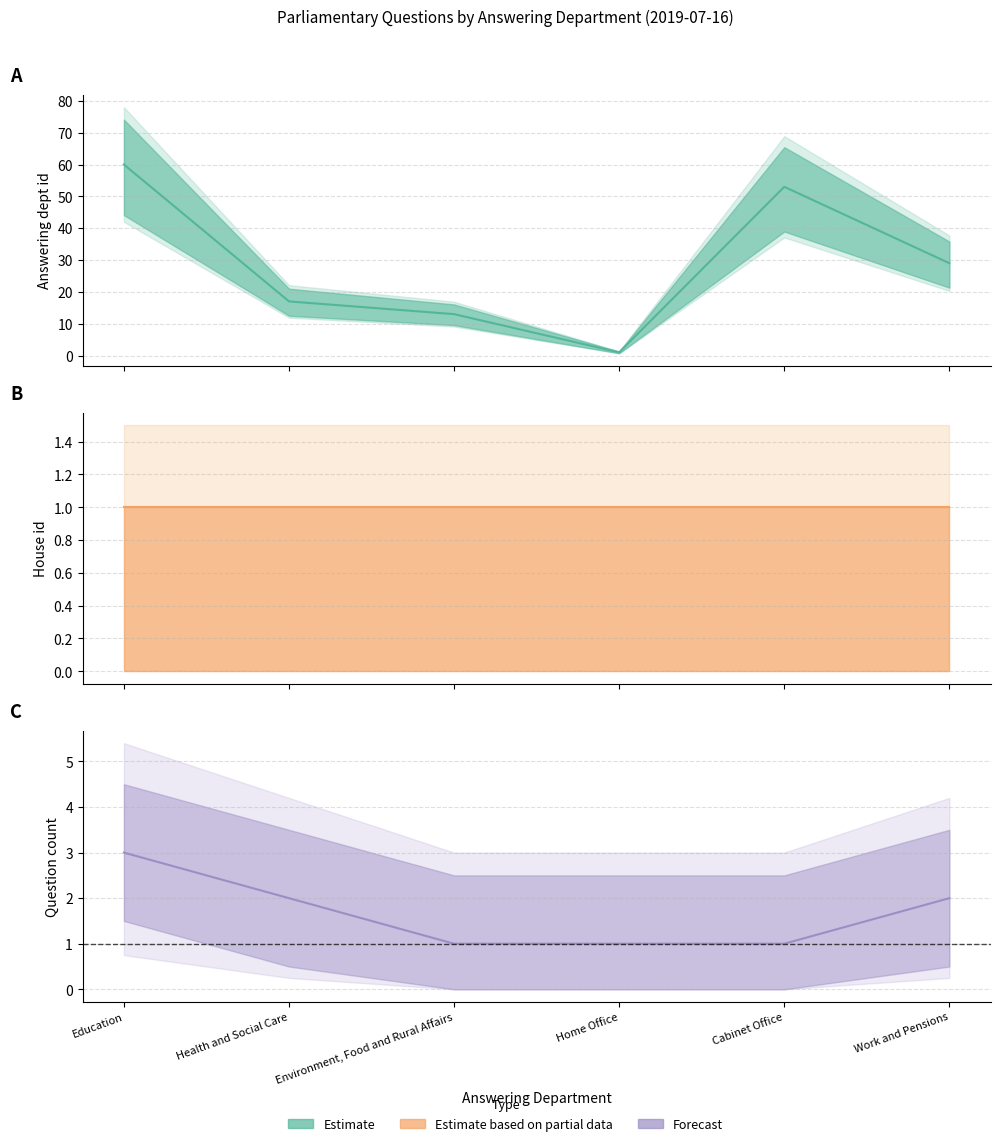

The value of Dept ID (centre) at Home Office is 1. True or false?

True